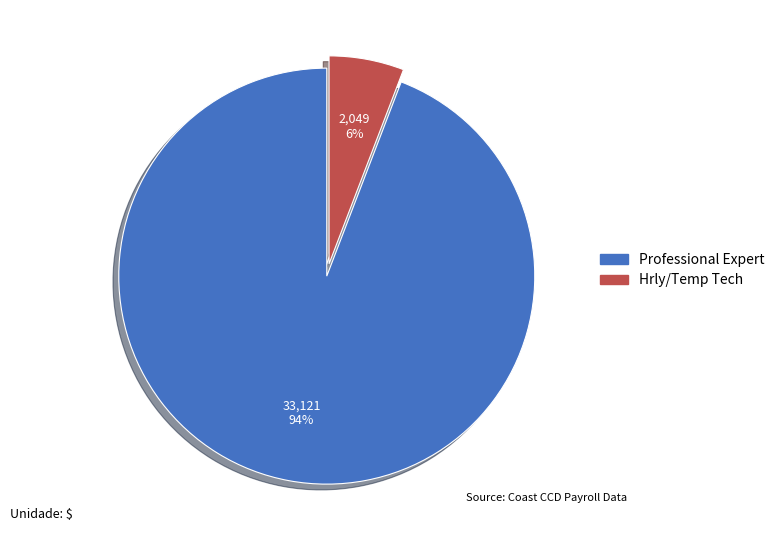

How many slices are in this pie chart?

2